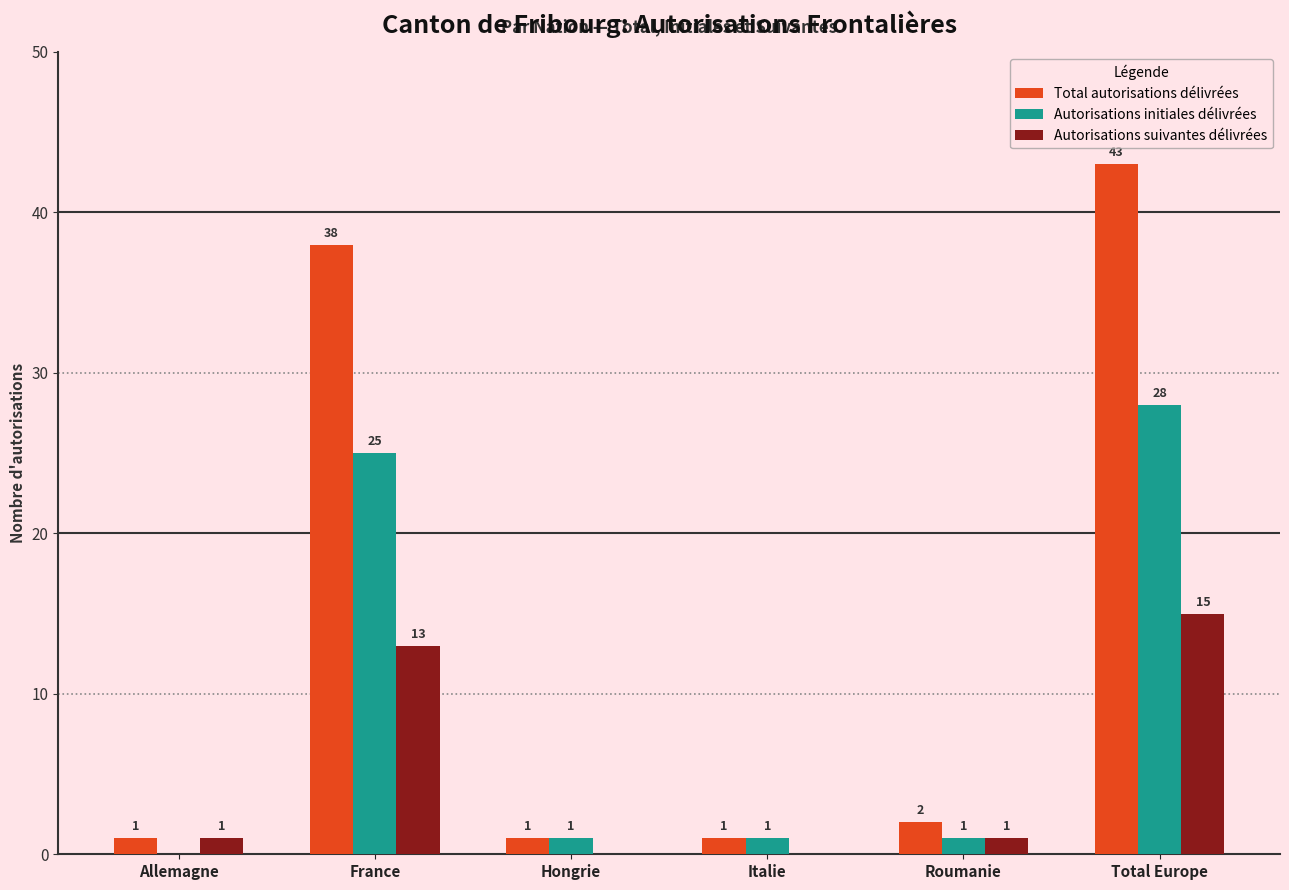

What is the total value across all series at Total Europe?

86